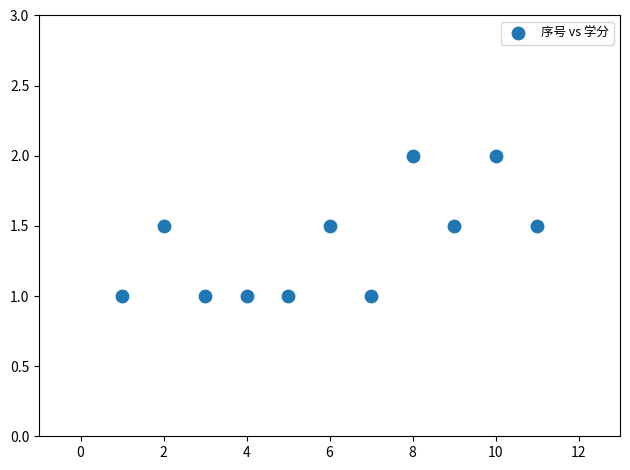

What is the range of X values (max minus min)?

10.0